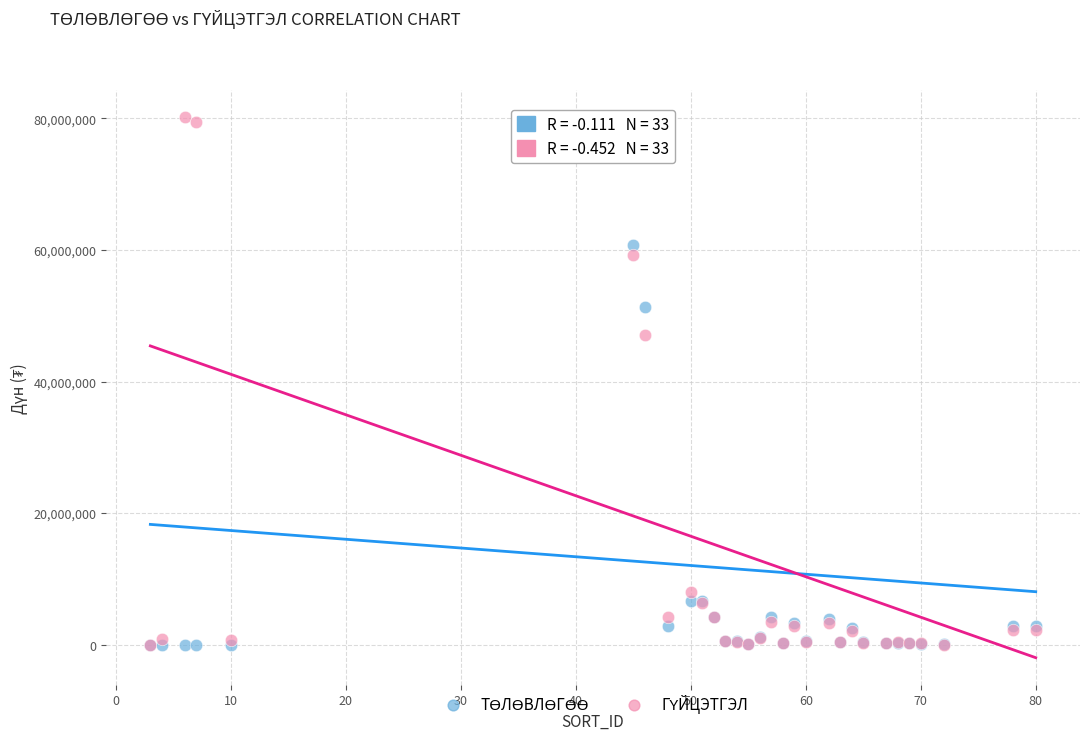

Across all series, what Y value is closest to 40107235?

47108118.0